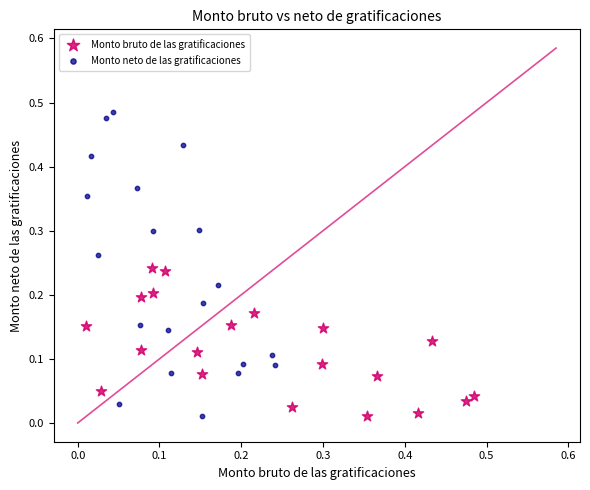

What are all the series names shown in the legend?

Monto bruto de las gratificaciones, Monto neto de las gratificaciones